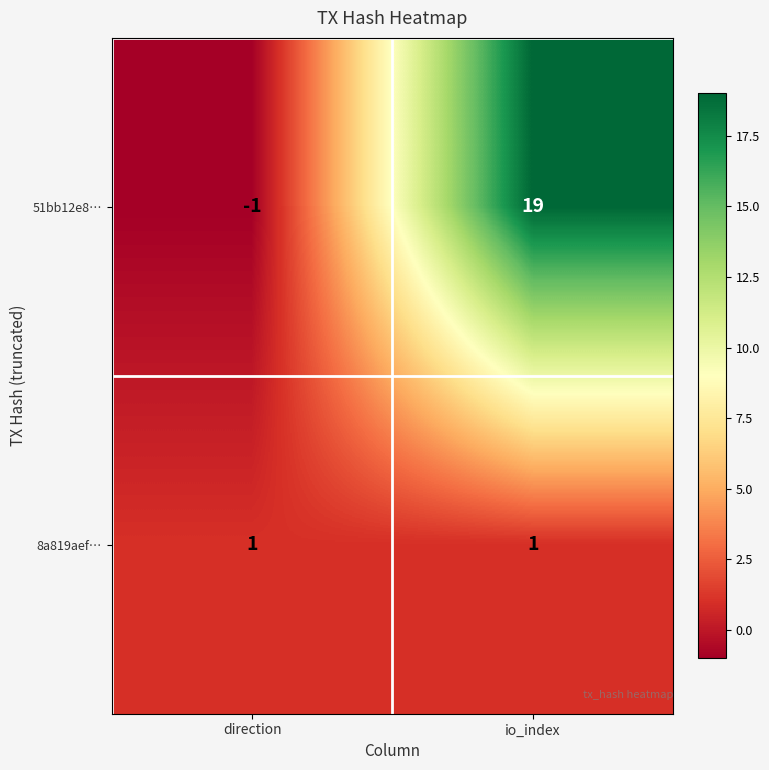

Which series changed the most between direction and io_index?

51bb12e8…